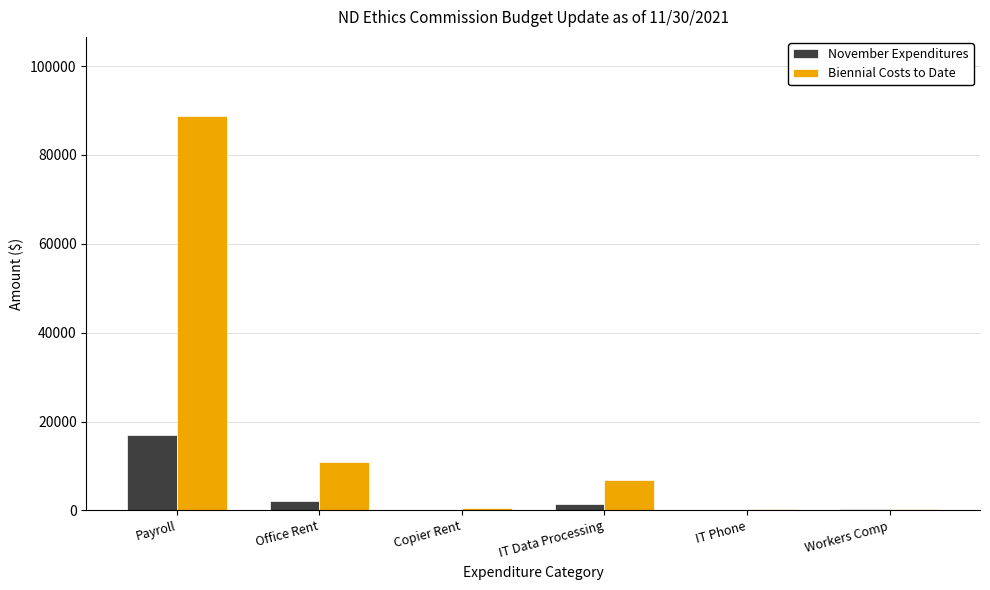

How many data points in November Expenditures are above 1359?

3